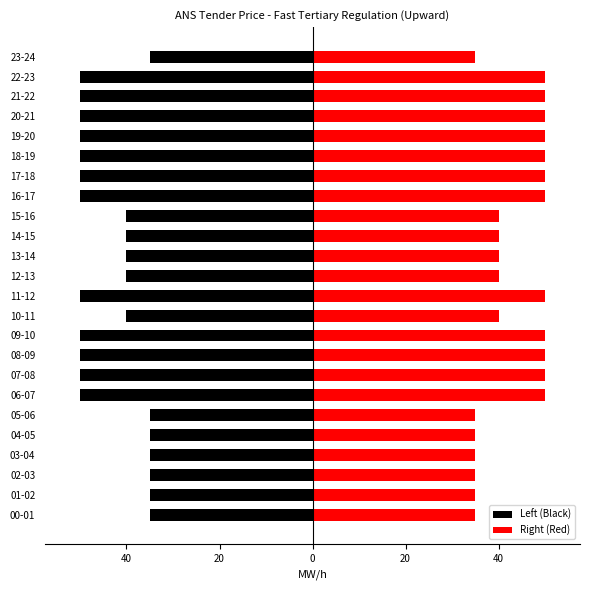

Rank the series by their average value, from lowest to highest.

Left (Black), Right (Red)